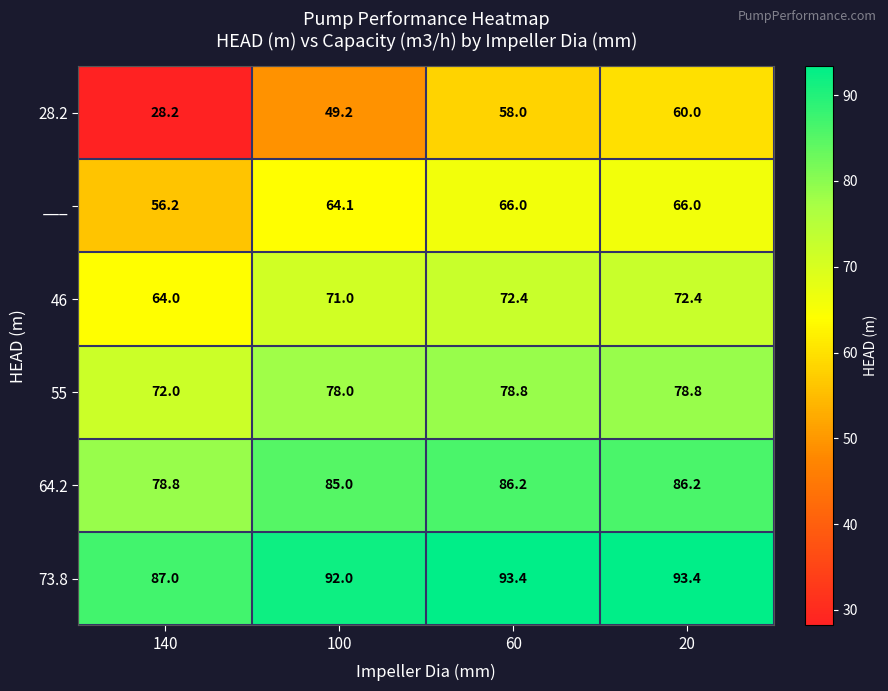

What is the smallest value displayed?

28.2